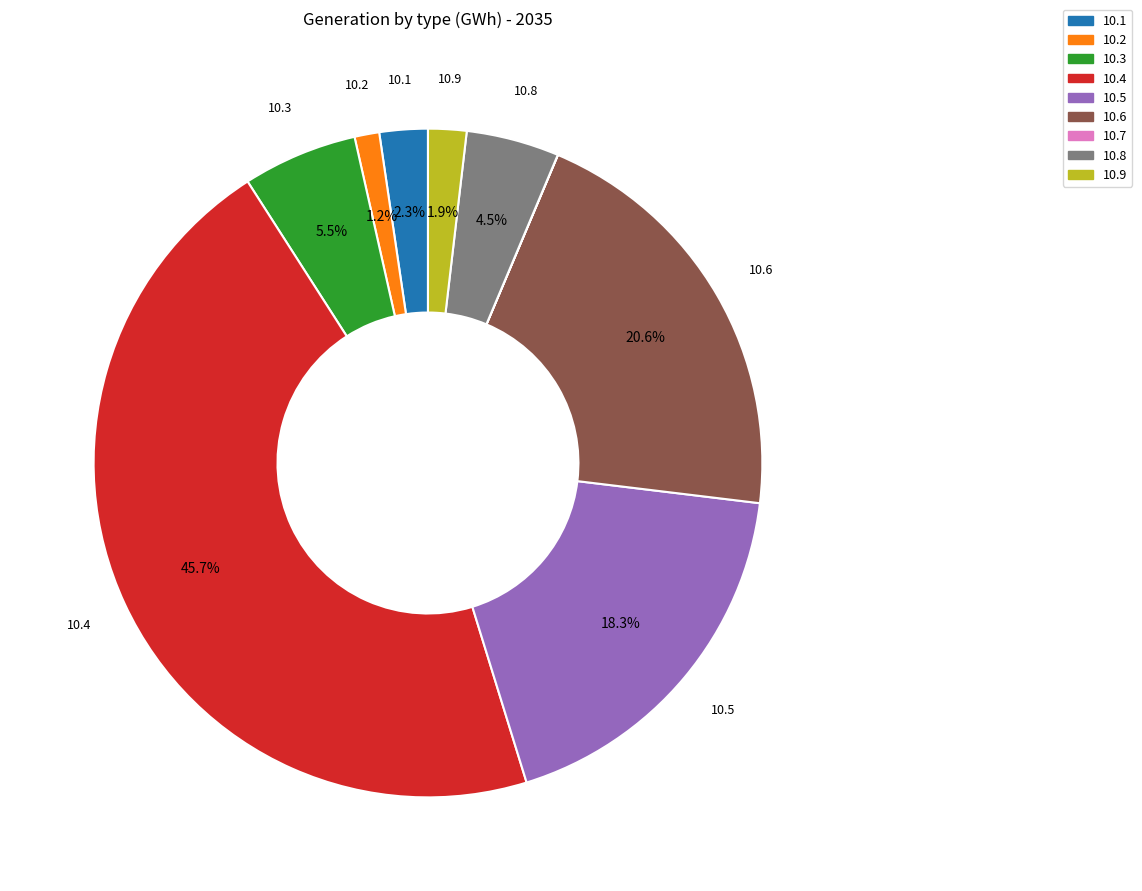

Is there any slice that represents more than half of the pie?

No